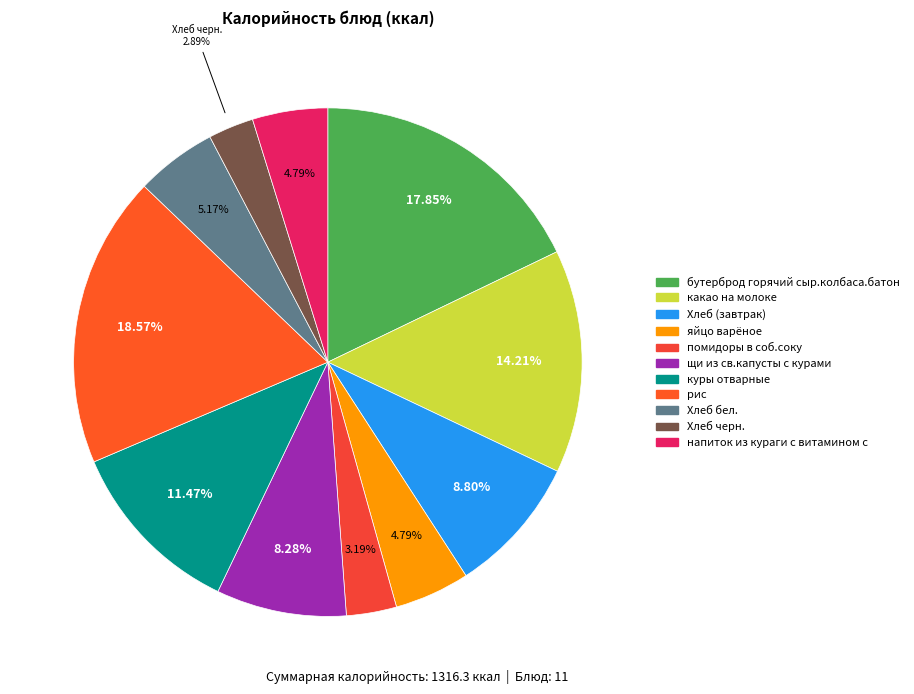

What percentage is the помидоры в соб.соку slice, to the nearest percent?

3%